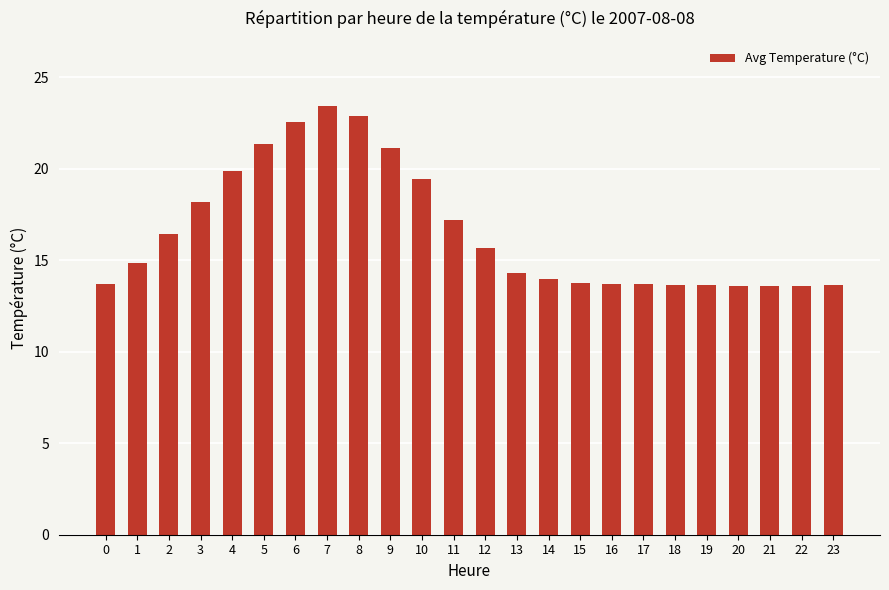

Is it true that the value at 18 is 7.1?

False